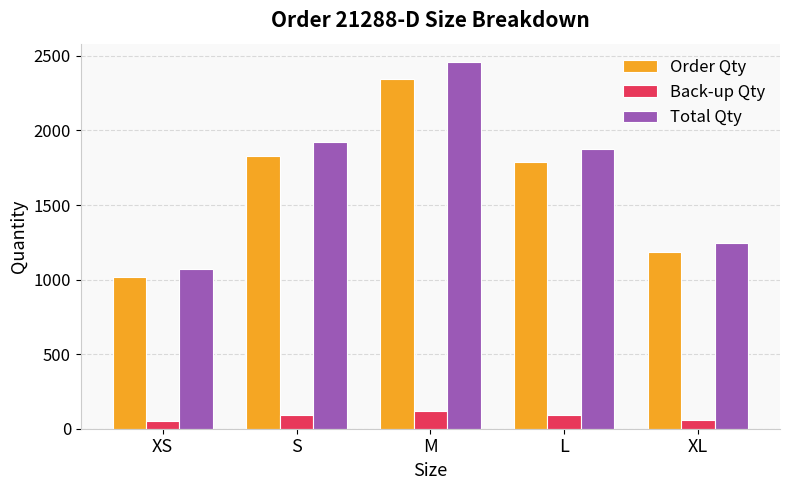

True or false: Order Qty has a value of 1020.0 at XS.

True